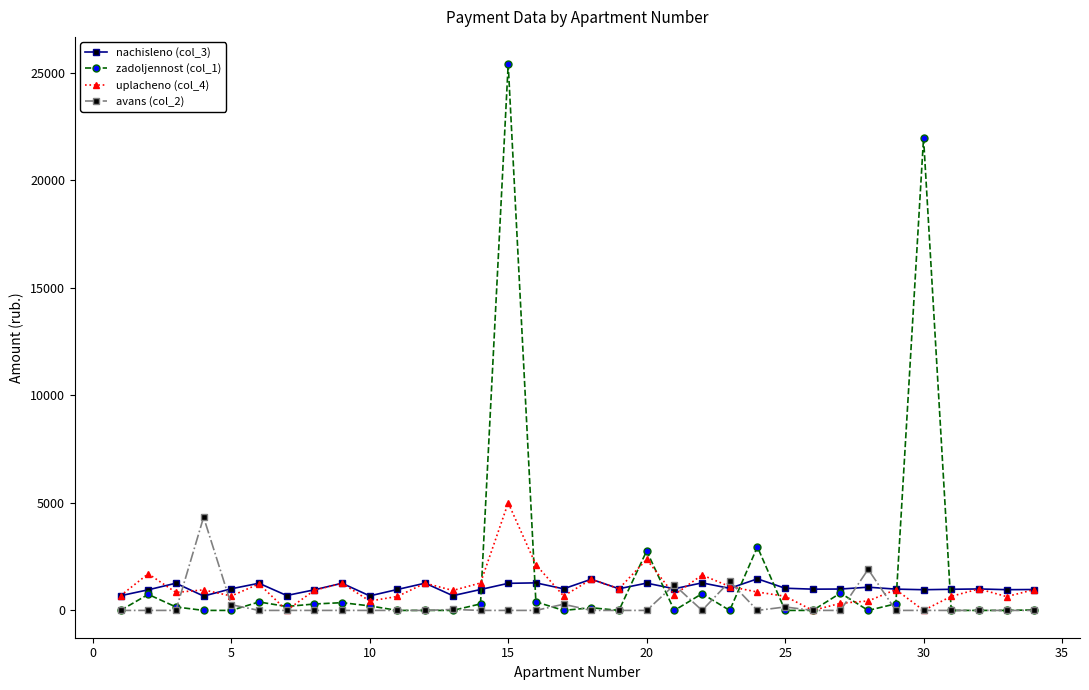

Does the chart have visible grid lines?

No